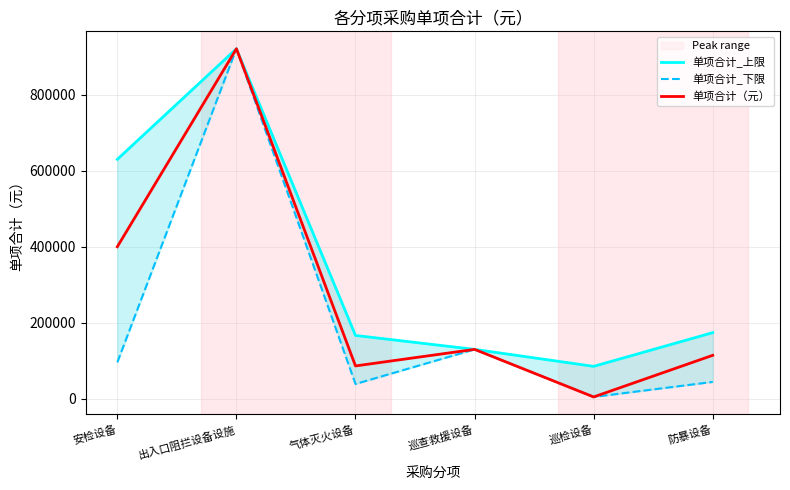

At which category is the sum across all series the highest?

出入口阻拦设备设施